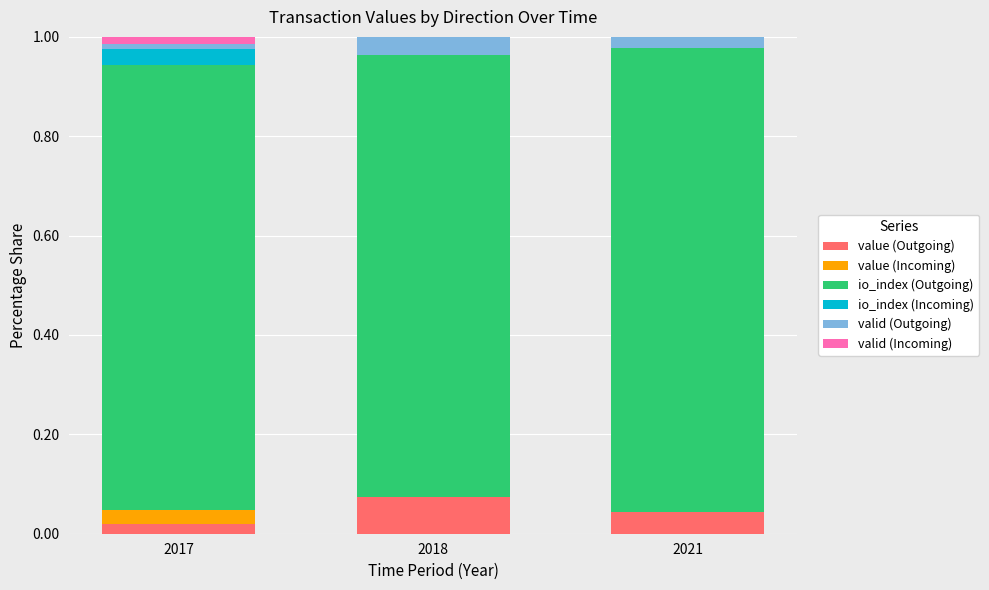

Which category has the highest value in the value (Outgoing) series?

2018